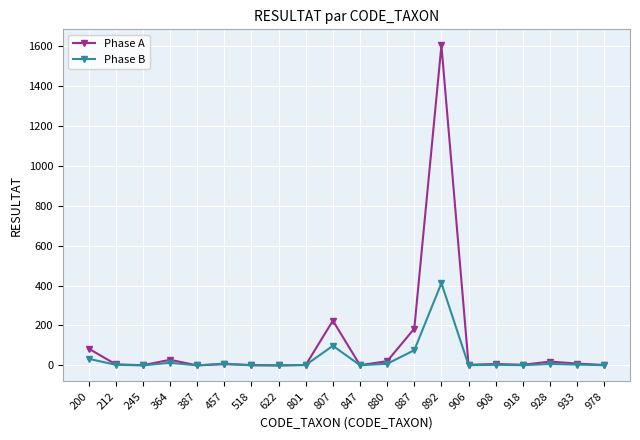

Which series has the largest total across all categories?

Phase A